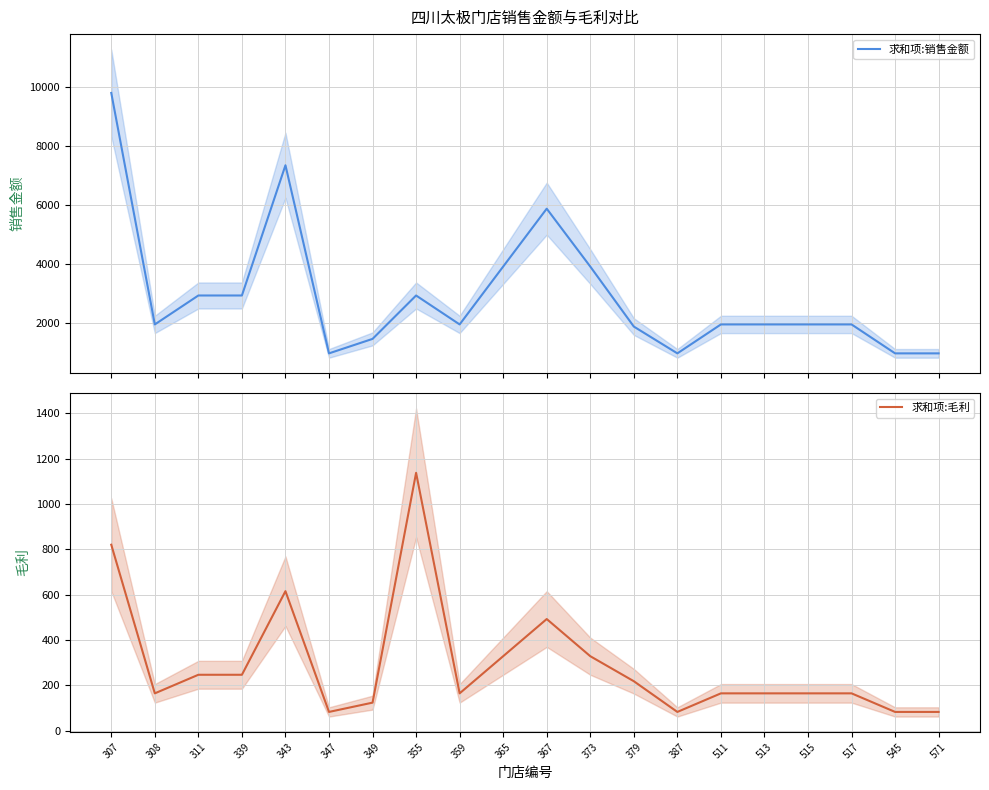

True or false: 求和项:销售金额 and 求和项:毛利 cross at least once.

False